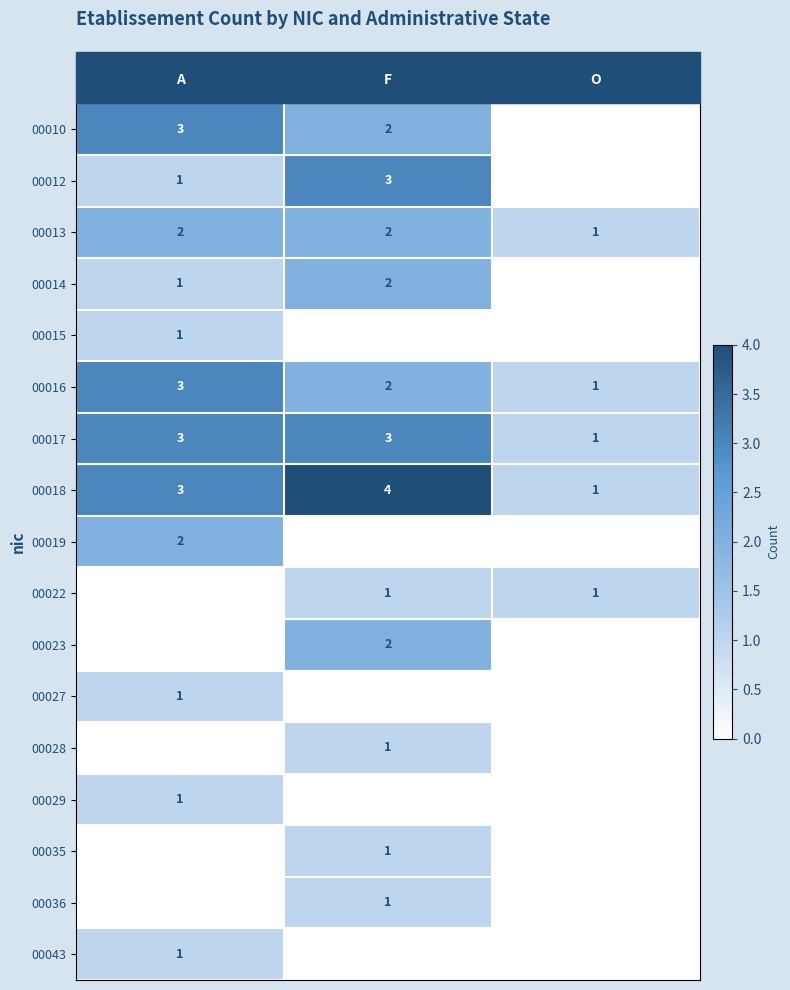

At which label is 00016 closest to 2?

F